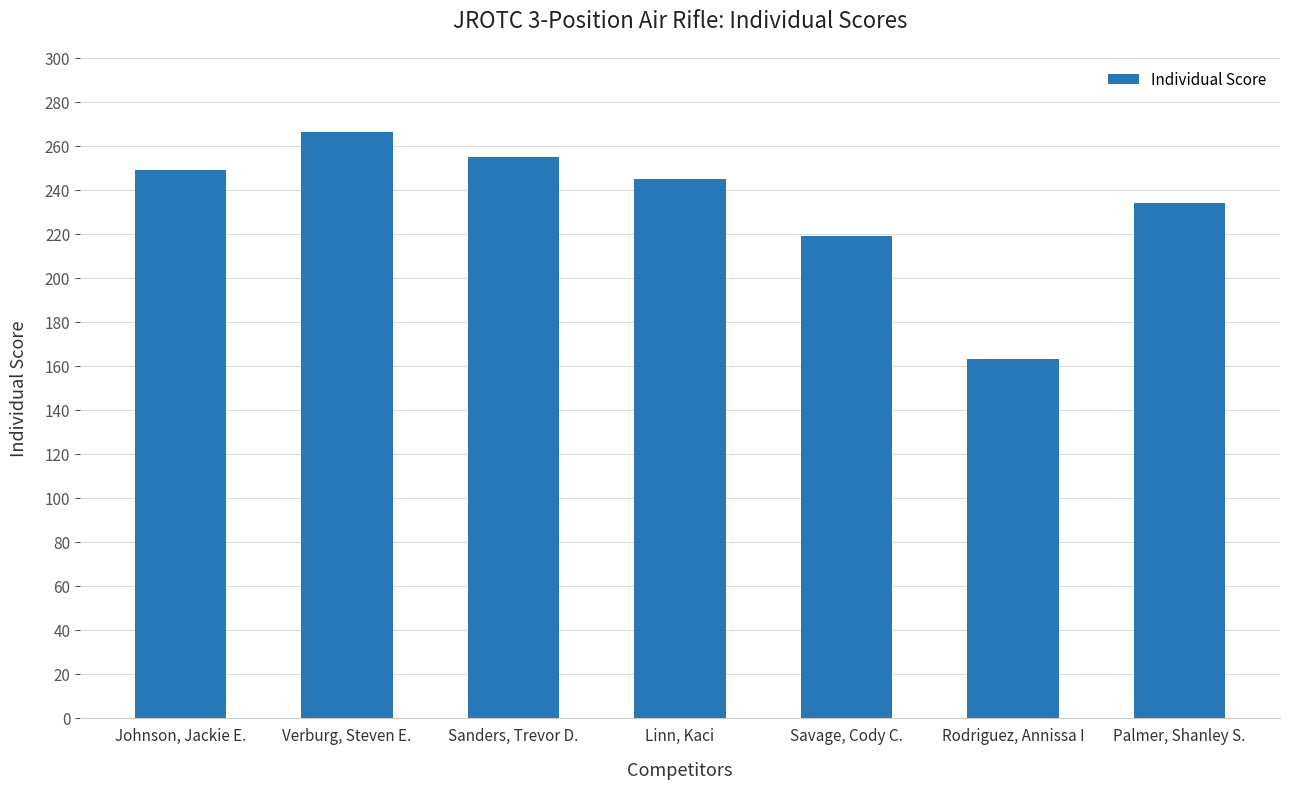

Reading left to right, what are all the values shown in this chart?

249	266	255	245	219	163	234